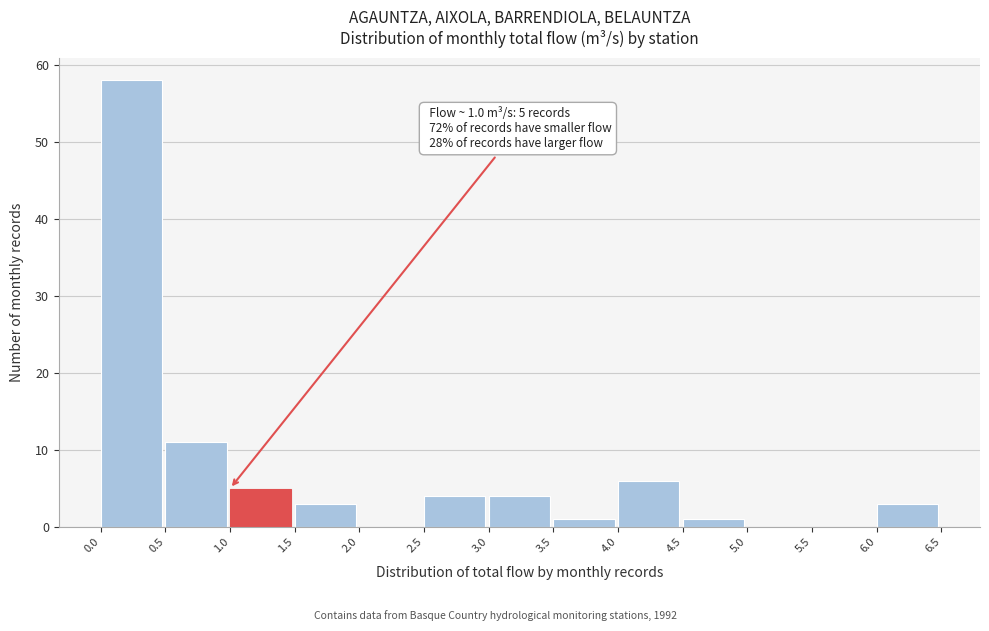

Which range on the x-axis has the tallest bar?

0.0 to 0.5